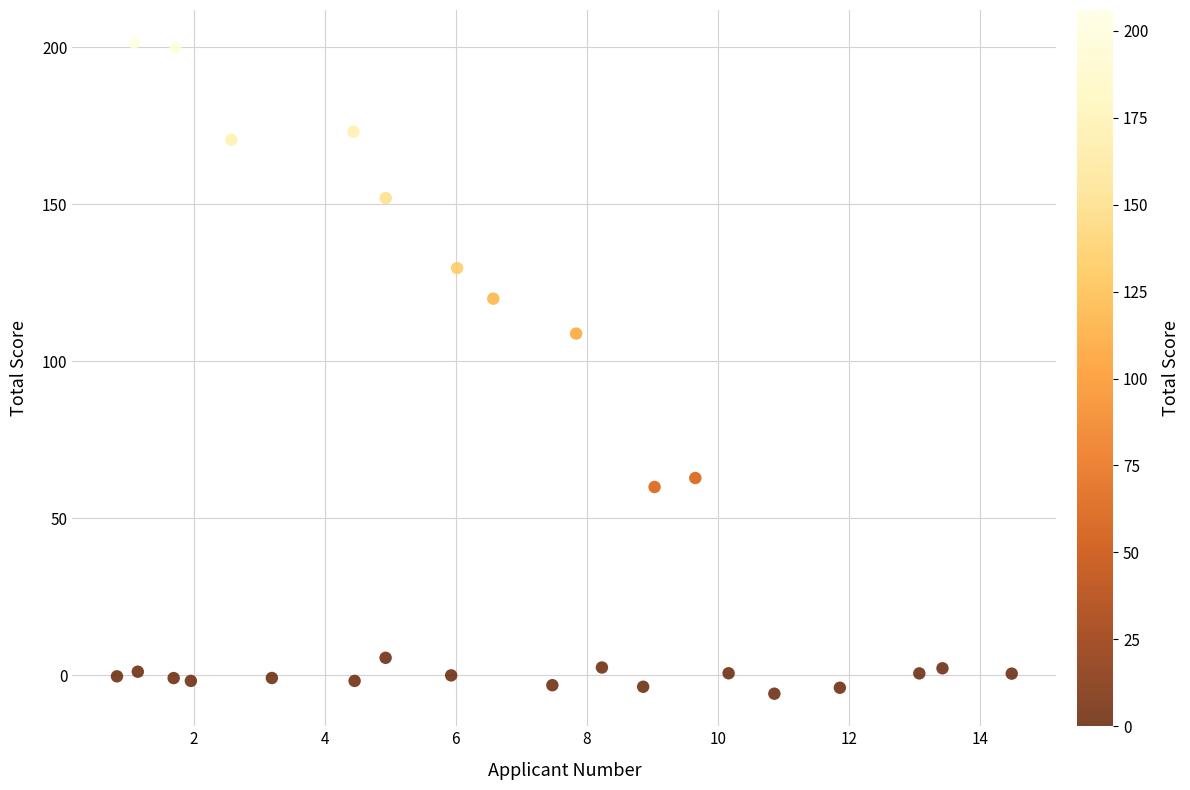

What is the range of Y values (max minus min)?

207.4